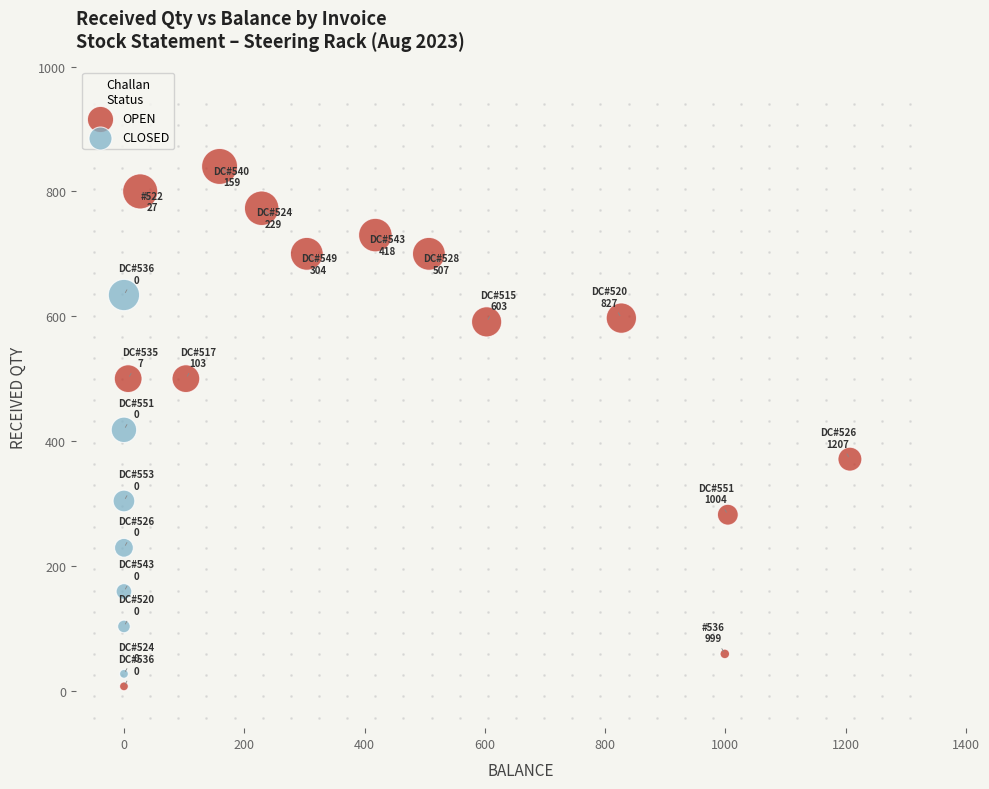

Which series has the largest Y range (max minus min)?

OPEN